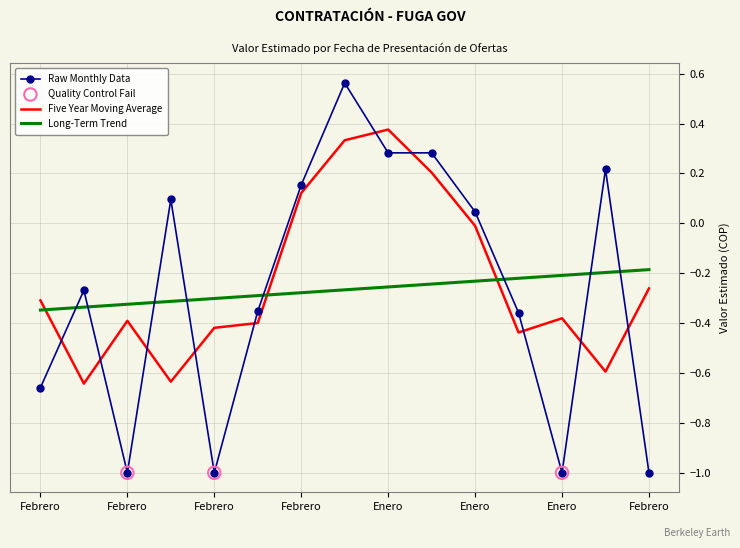

List the series in order of their peak value, highest first.

Raw Monthly Data, Five Year Moving Average, Long-Term Trend